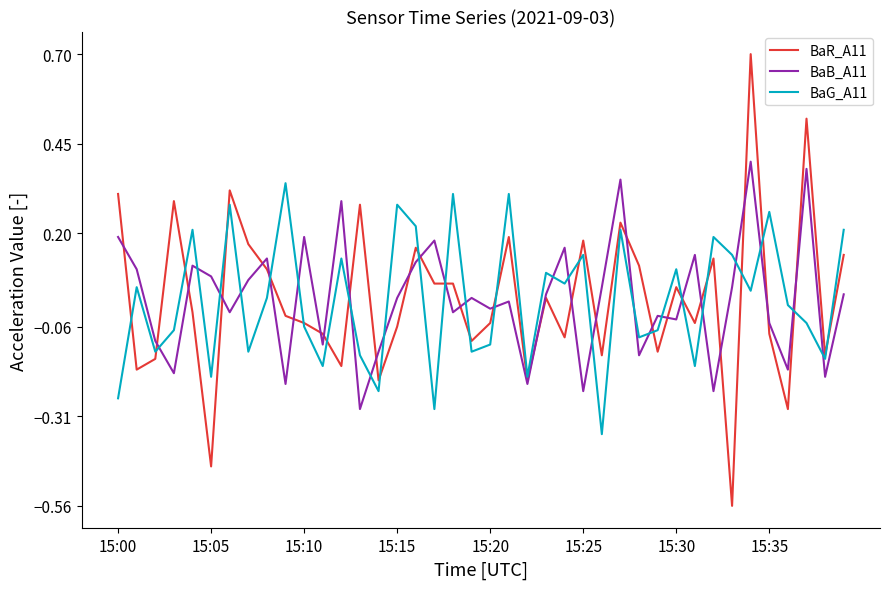

Which series has the widest spread of values?

BaR_A11